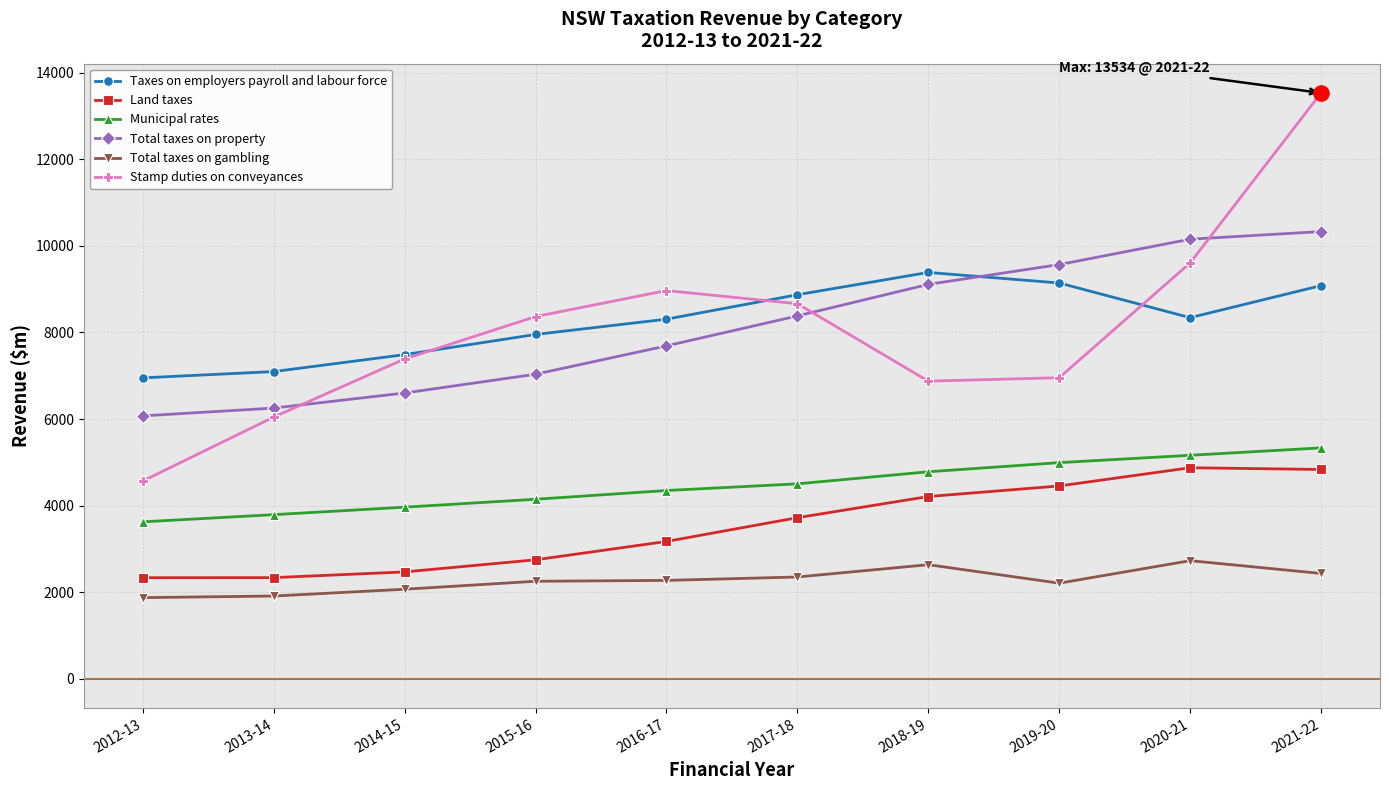

Which series has the largest range (max minus min)?

Stamp duties on conveyances